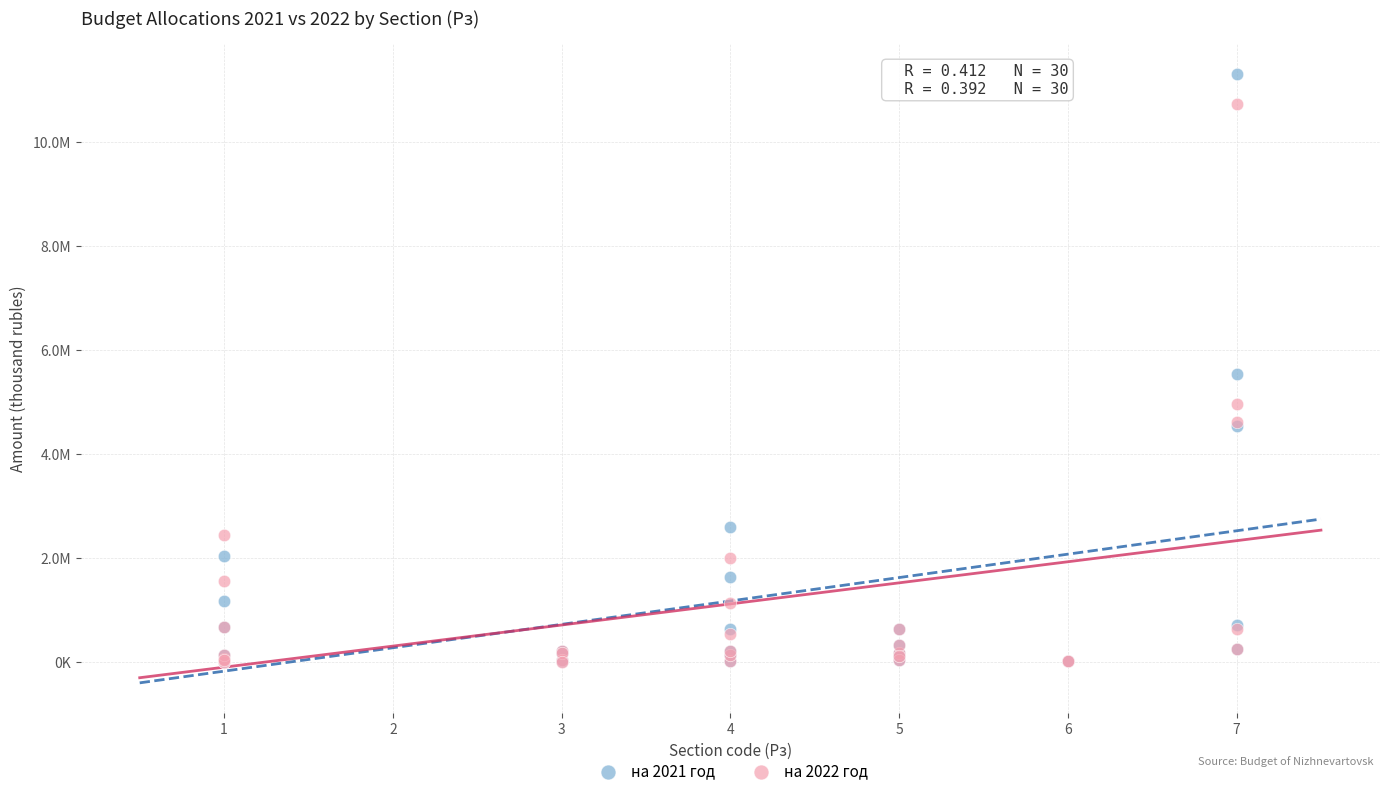

Which series has the widest spread of Y values?

на 2021 год